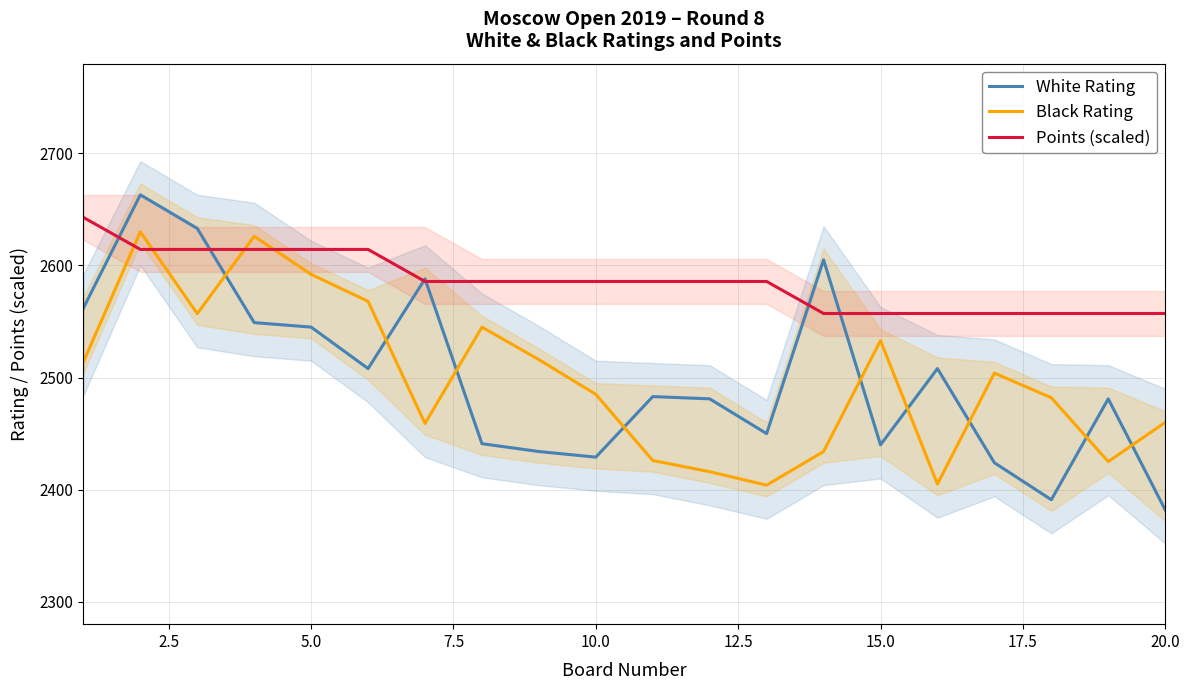

What value does the White Rating series have at 10.0?

2429.0